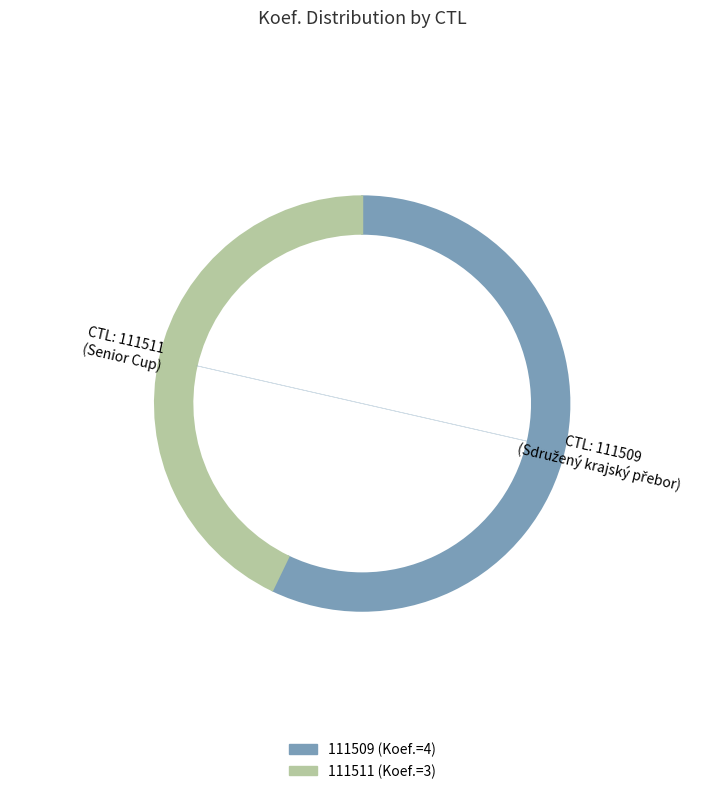

Do 111511 and 111509 together represent more than half of the pie?

Yes